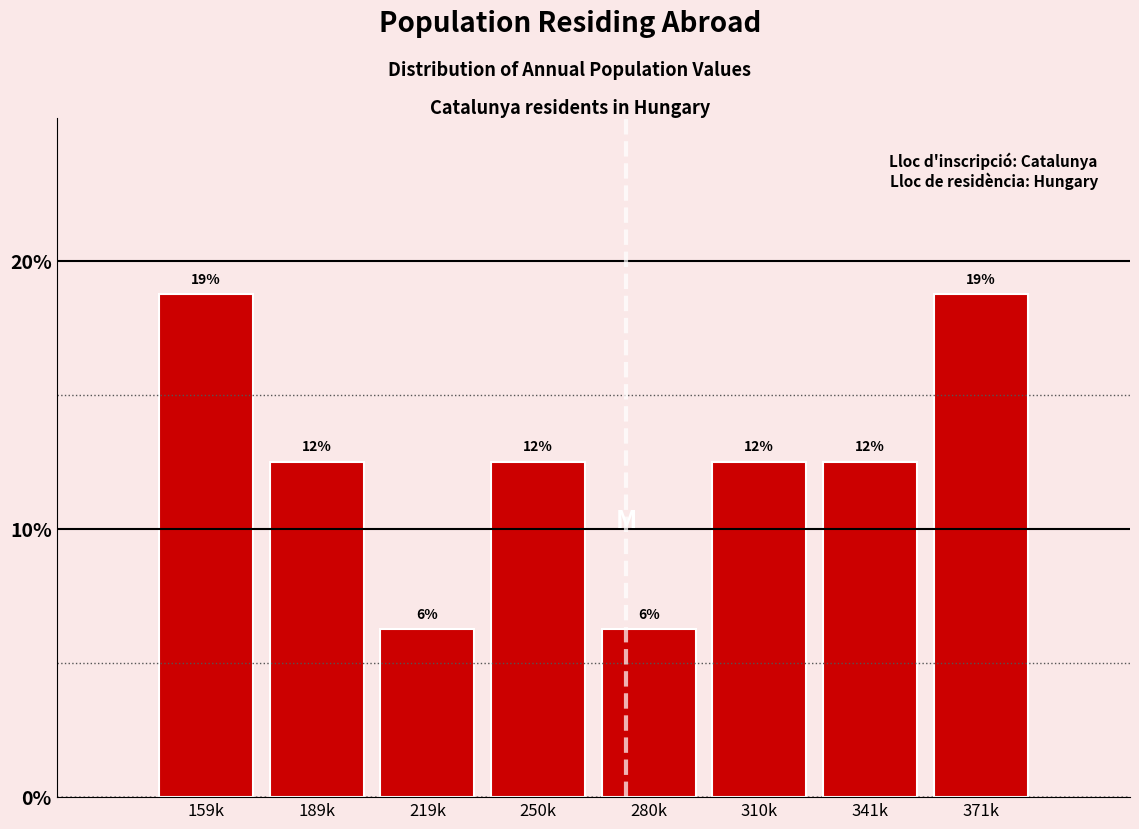

Are the bars horizontal?

No